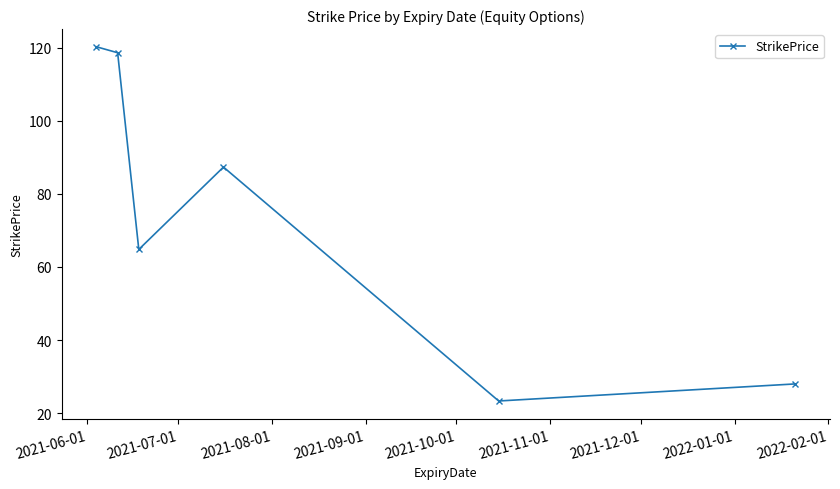

How many interior local valleys (lower than both neighbors) does the data have?

2